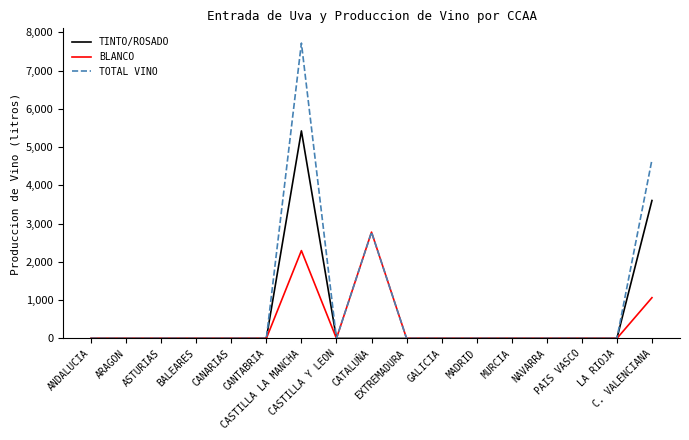

What is the difference between the maximum and minimum values in the TOTAL VINO series?

7717